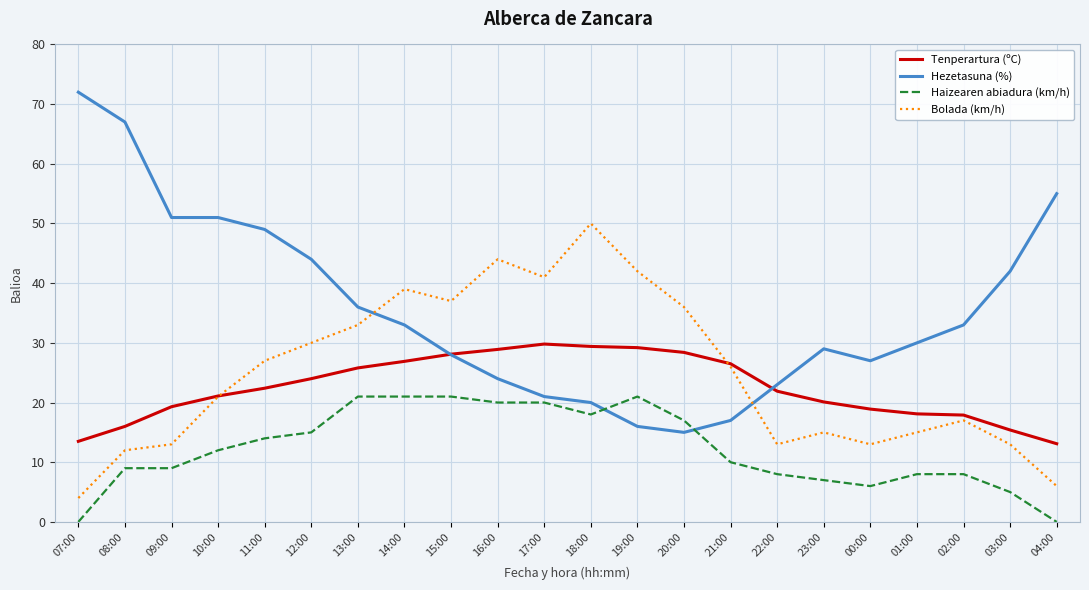

The Tenperartura (ºC) series shows 20.1 at 03:00. True or false?

False